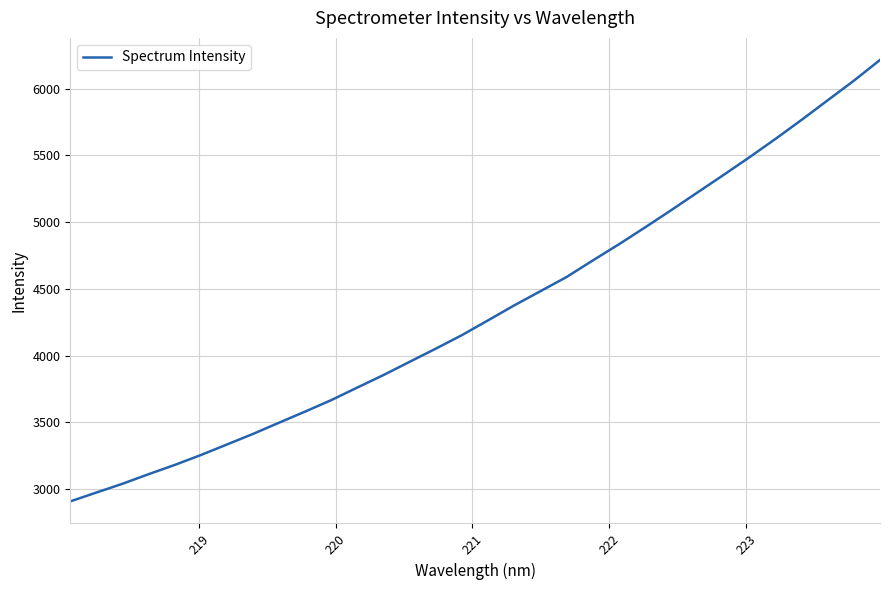

What is the smallest value displayed?

2908.0